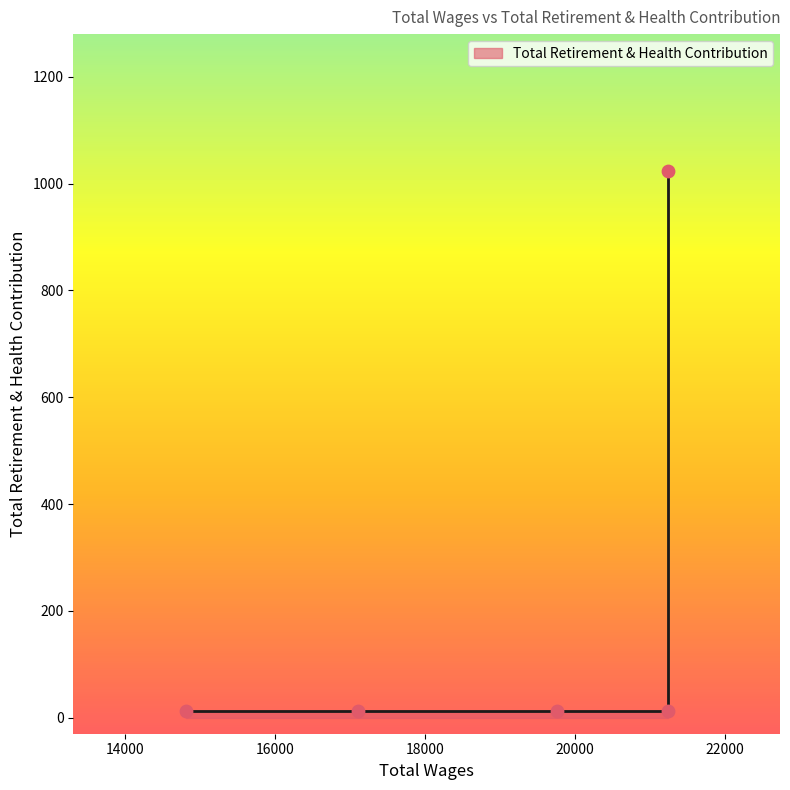

What is the ratio of the value at 17110.0 to the value at 14809.0?

1.0